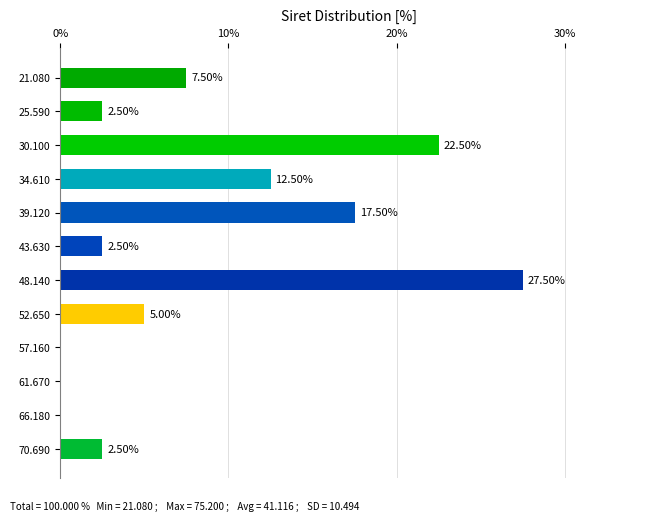

What is the change in value from 30.100 to 57.160?

-22.5